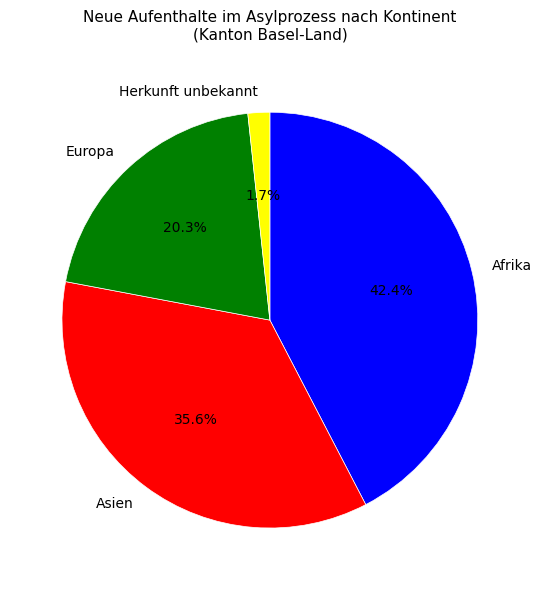

To the nearest percent, what percentage of the pie is Europa?

20%